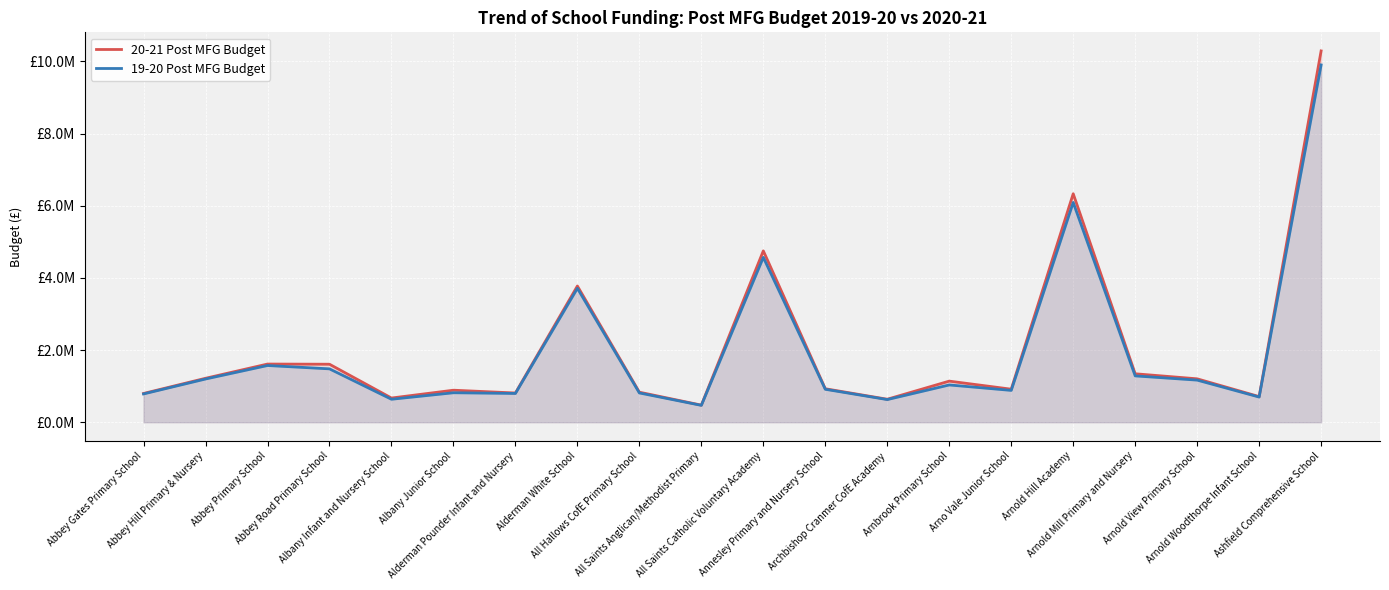

Rank the series by their average value, from highest to lowest.

20-21 Post MFG Budget, 19-20 Post MFG Budget